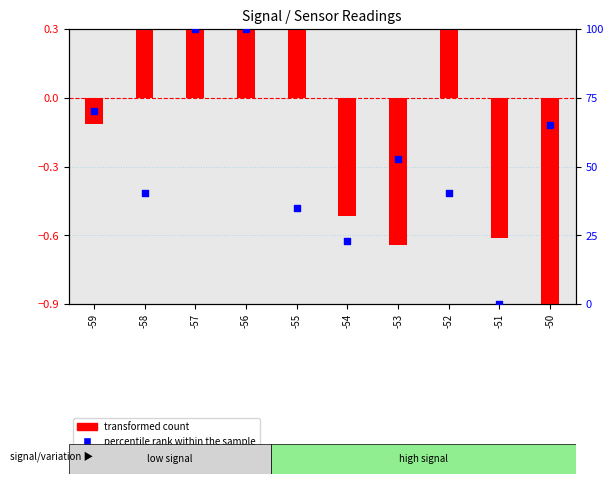

What is the total value across all series at -50?

63.9